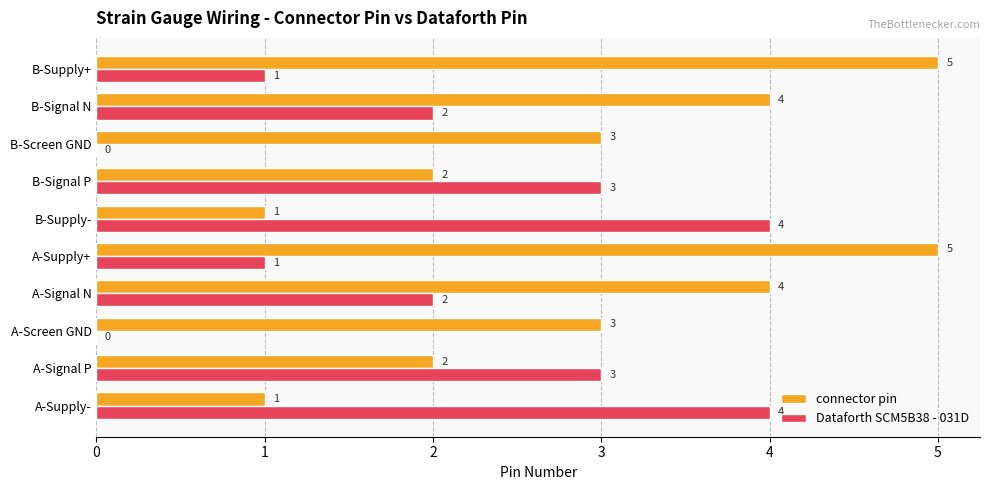

What is the average value of the Dataforth SCM5B38 - 031D series?

2